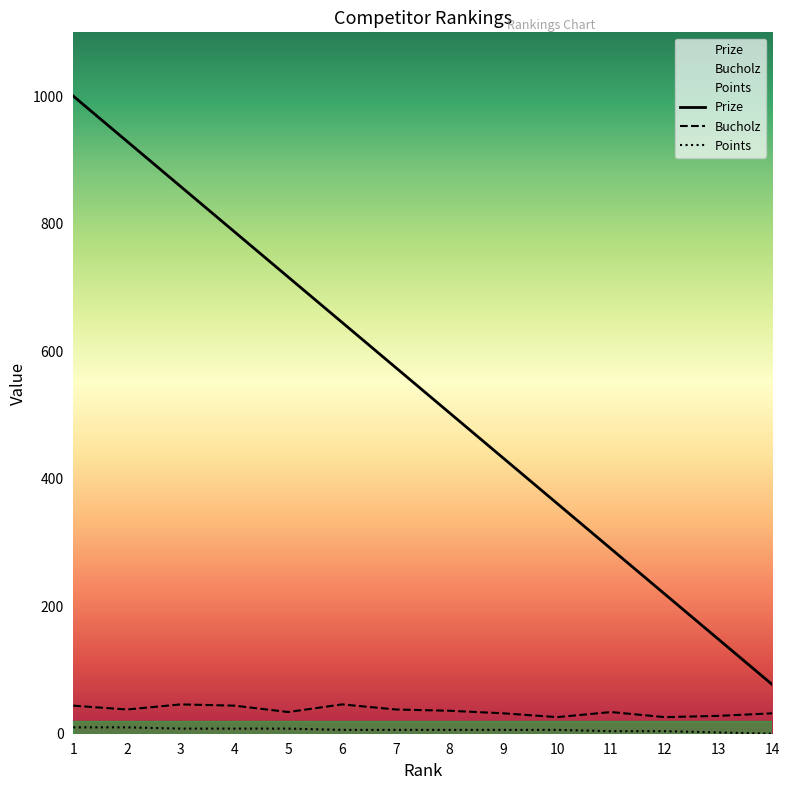

Rank the series at 11 from lowest to highest value.

Points, Bucholz, Prize